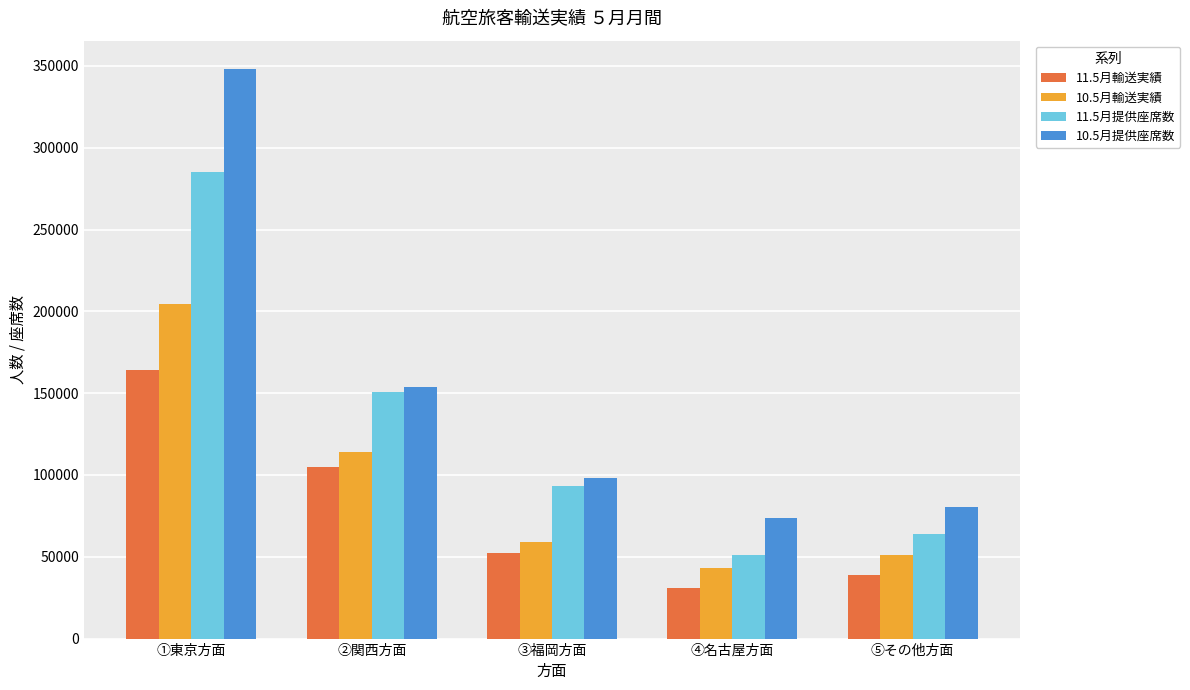

What is the difference between the maximum and minimum values in the 10.5月提供座席数 series?

274304